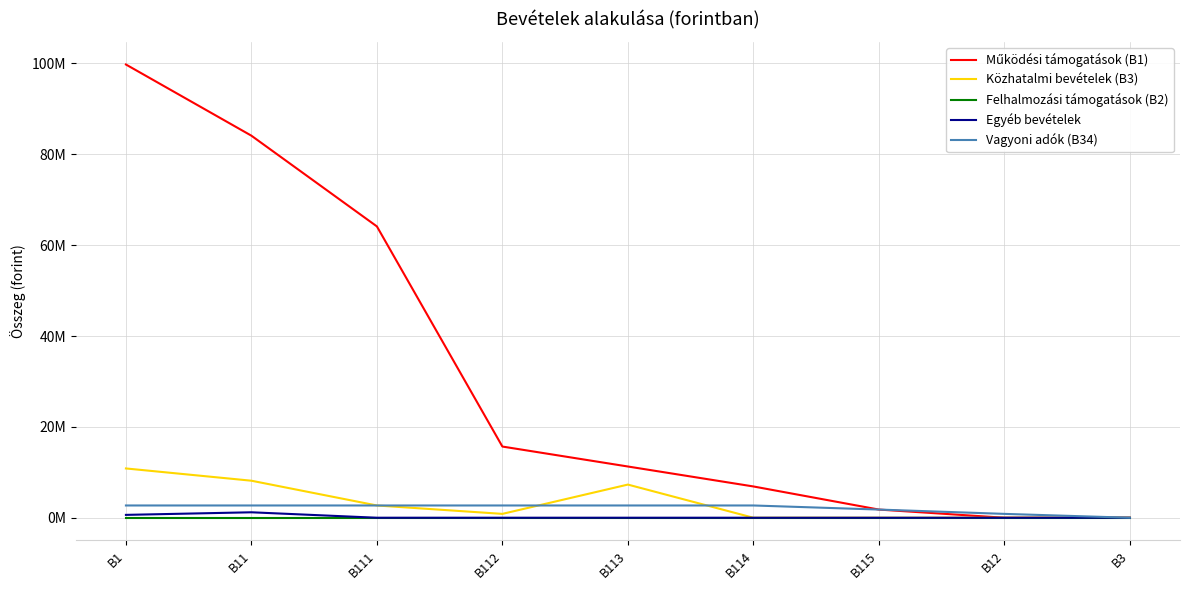

List the series in order of their peak value, highest first.

Működési támogatások (B1), Közhatalmi bevételek (B3), Vagyoni adók (B34), Egyéb bevételek, Felhalmozási támogatások (B2)